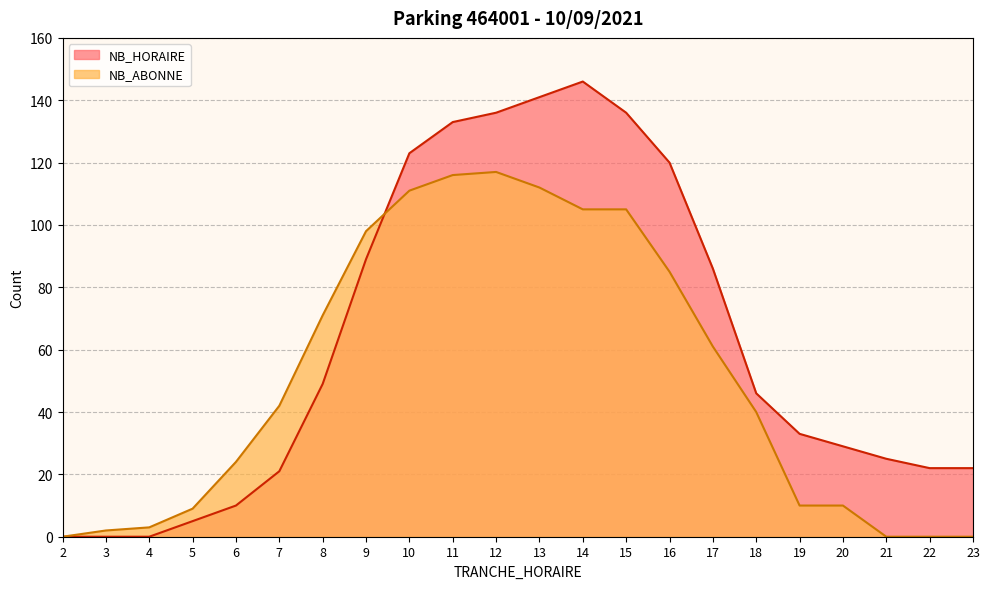

Reading left to right, transcribe all the data shown in this chart.

NB_HORAIRE: 0	0	0	5	10	21	49	89	123	133	136	141	146	136	120	86	46	33	29	25	22	22
NB_ABONNE: 0	2	3	9	24	42	71	98	111	116	117	112	105	105	85	61	40	10	10	0	0	0